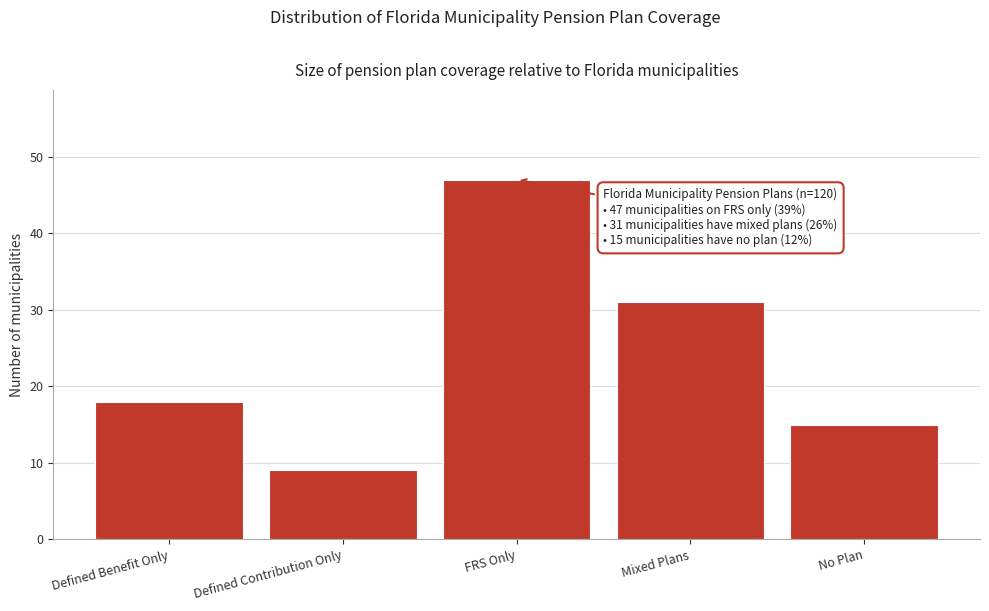

Reading left to right, transcribe all the data shown in this chart.

18	9	47	31	15